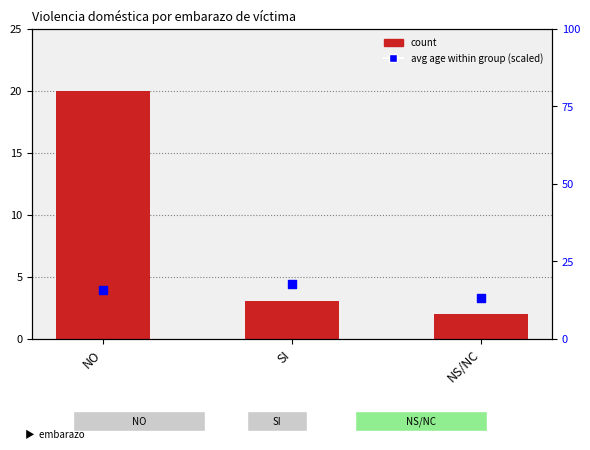

Which series contains the lowest Y value?

count